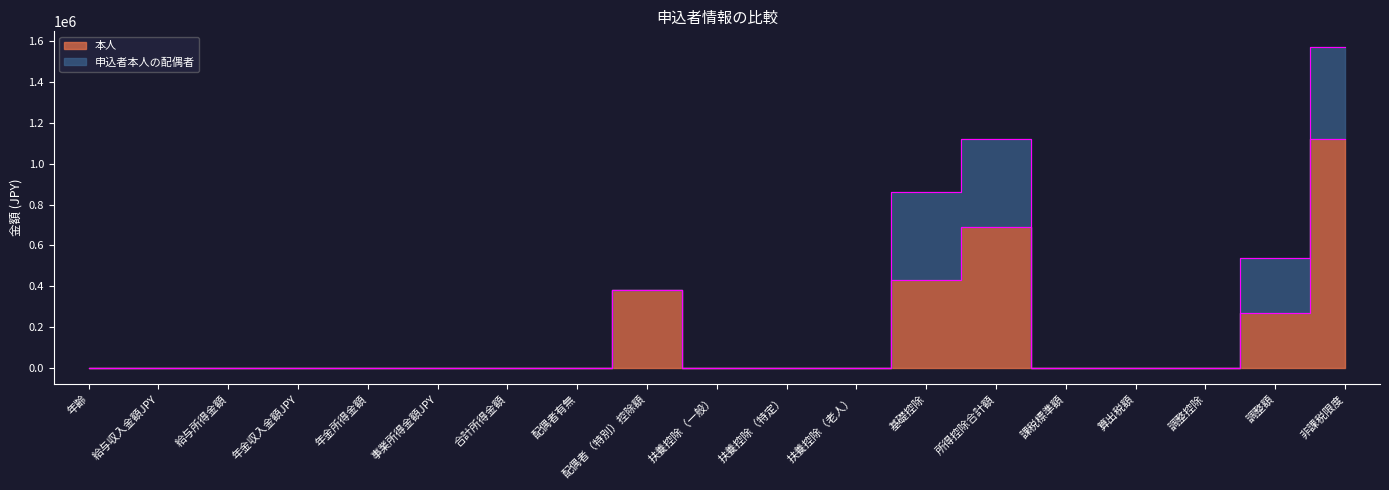

List the labels in order of value, largest first.

非課税限度, 所得控除合計額, 基礎控除, 配偶者（特別）控除額, 調整額, 年齢, 給与収入金額JPY, 給与所得金額, 年金収入金額JPY, 年金所得金額, 事業所得金額JPY, 合計所得金額, 配偶者有無, 扶養控除（一般）, 扶養控除（特定）, 扶養控除（老人）, 課税標準額, 算出税額, 調整控除